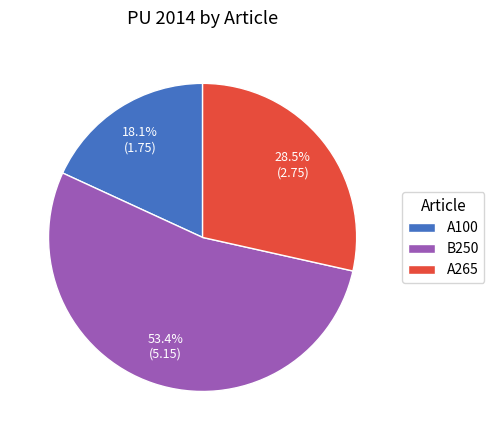

Is B250 the majority of the pie?

Yes